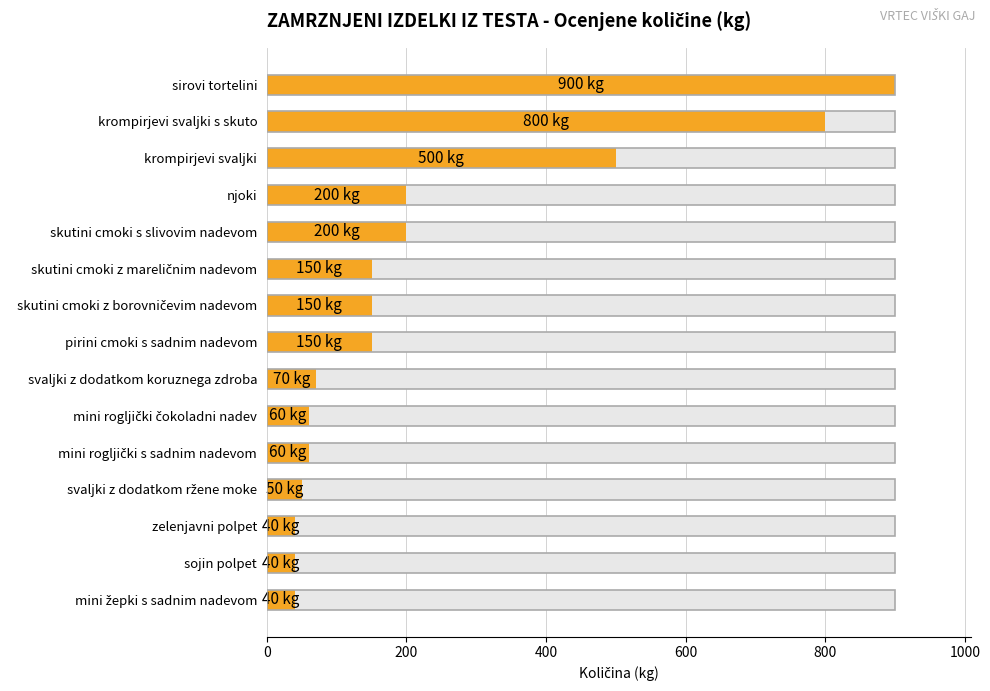

How many data points are above 150?

5